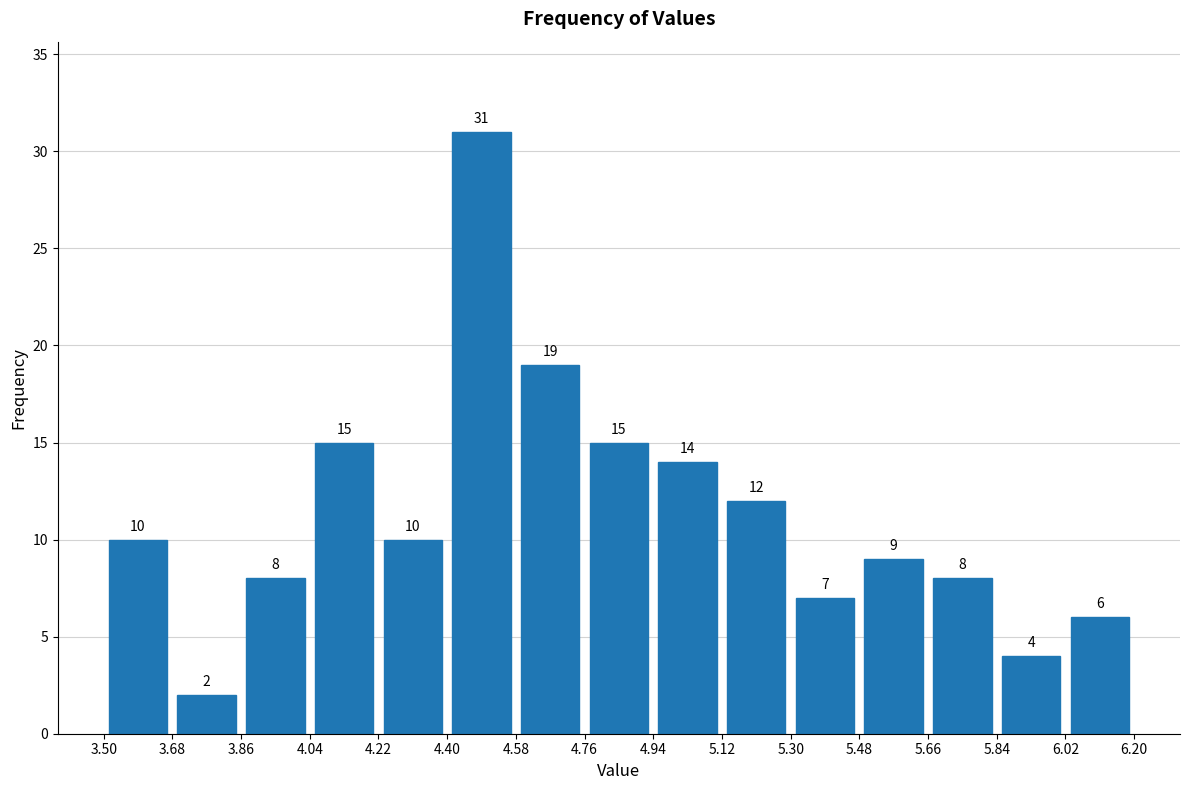

Reading left to right, list every bar in this chart as the range it spans on the x-axis followed by its height.

3.50 to 3.68: 10
3.68 to 3.86: 2
3.86 to 4.04: 8
4.04 to 4.22: 15
4.22 to 4.40: 10
4.40 to 4.58: 31
4.58 to 4.76: 19
4.76 to 4.94: 15
4.94 to 5.12: 14
5.12 to 5.30: 12
5.30 to 5.48: 7
5.48 to 5.66: 9
5.66 to 5.84: 8
5.84 to 6.02: 4
6.02 to 6.20: 6